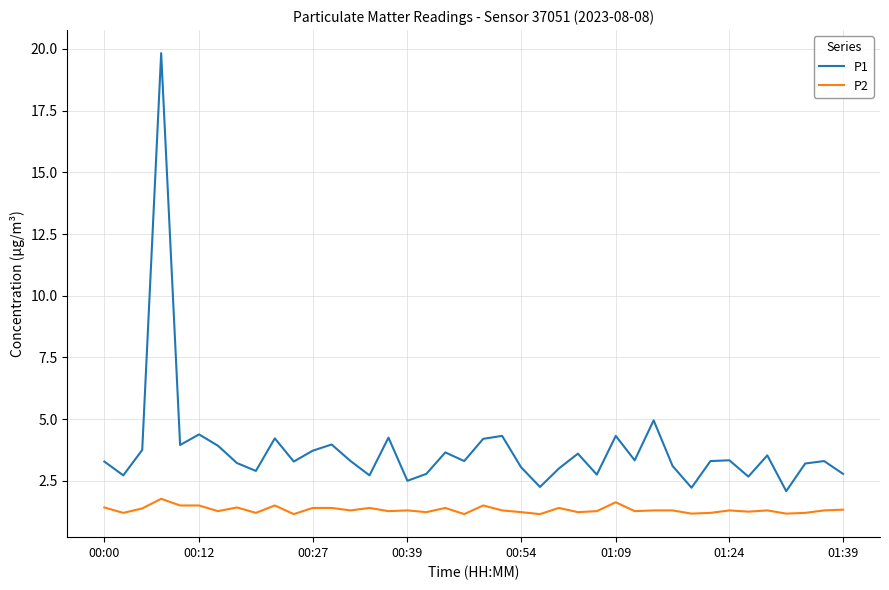

Which series has the largest total across all categories?

P1